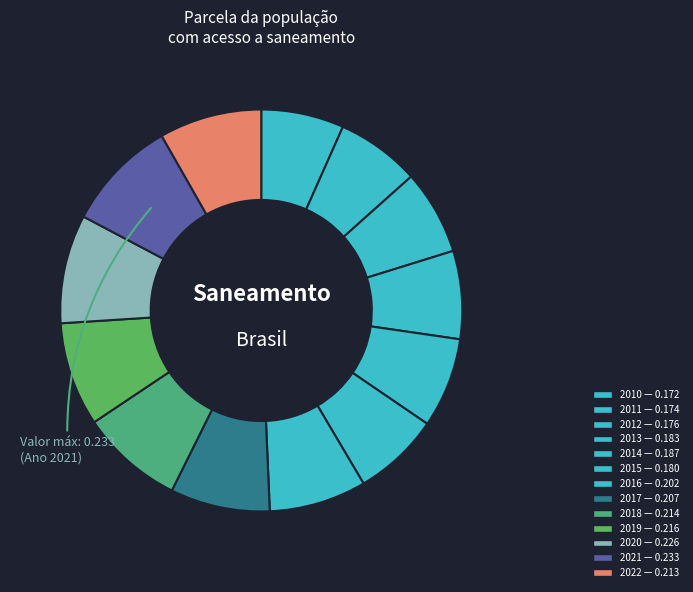

Which slice is the smallest?

2010